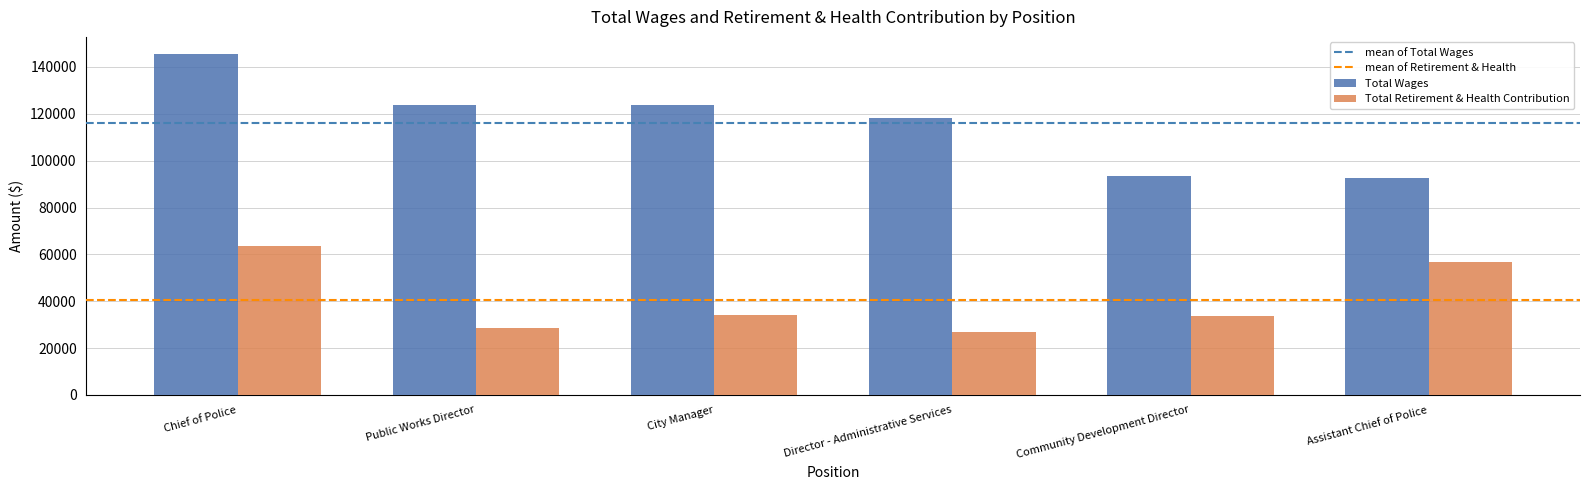

Which series has the largest range (max minus min)?

Total Wages